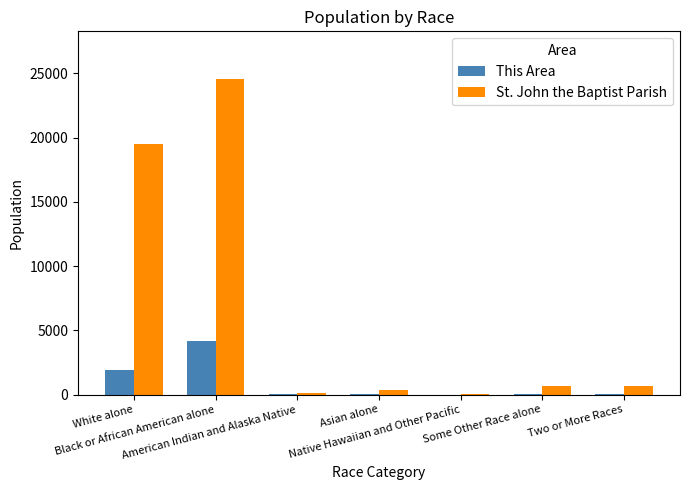

What is the maximum value shown in the chart?

24576